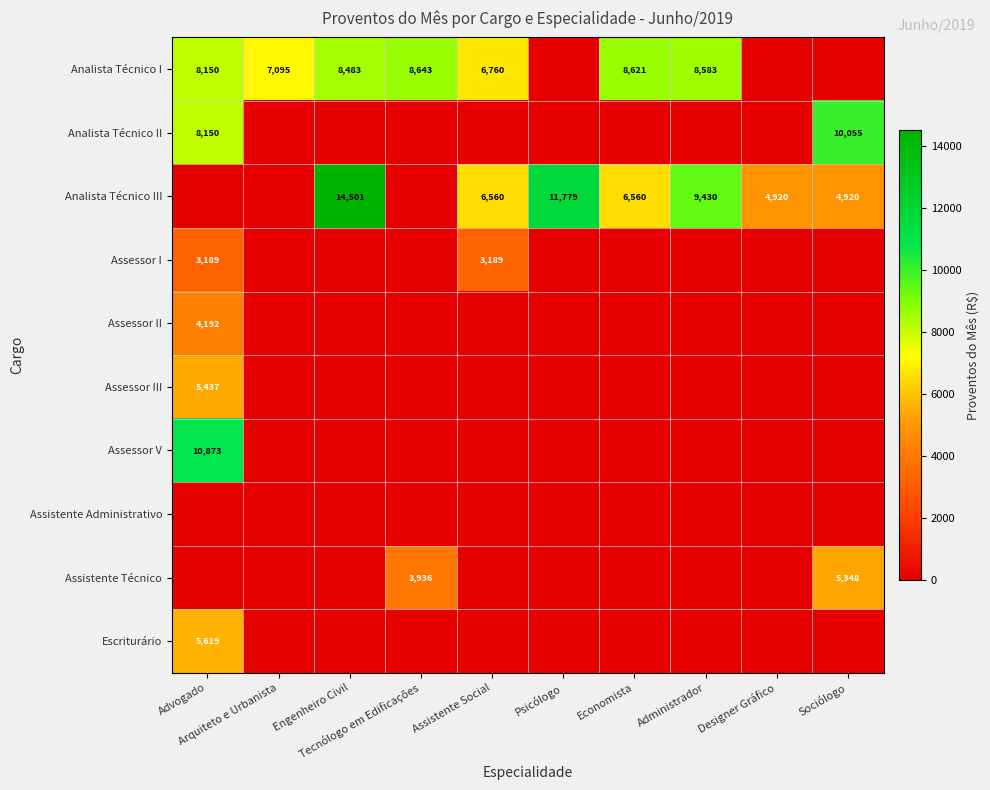

List the labels in order of Assessor V value, smallest first.

Arquiteto e Urbanista, Engenheiro Civil, Tecnólogo em Edificações, Assistente Social, Psicólogo, Economista, Administrador, Designer Gráfico, Sociólogo, Advogado